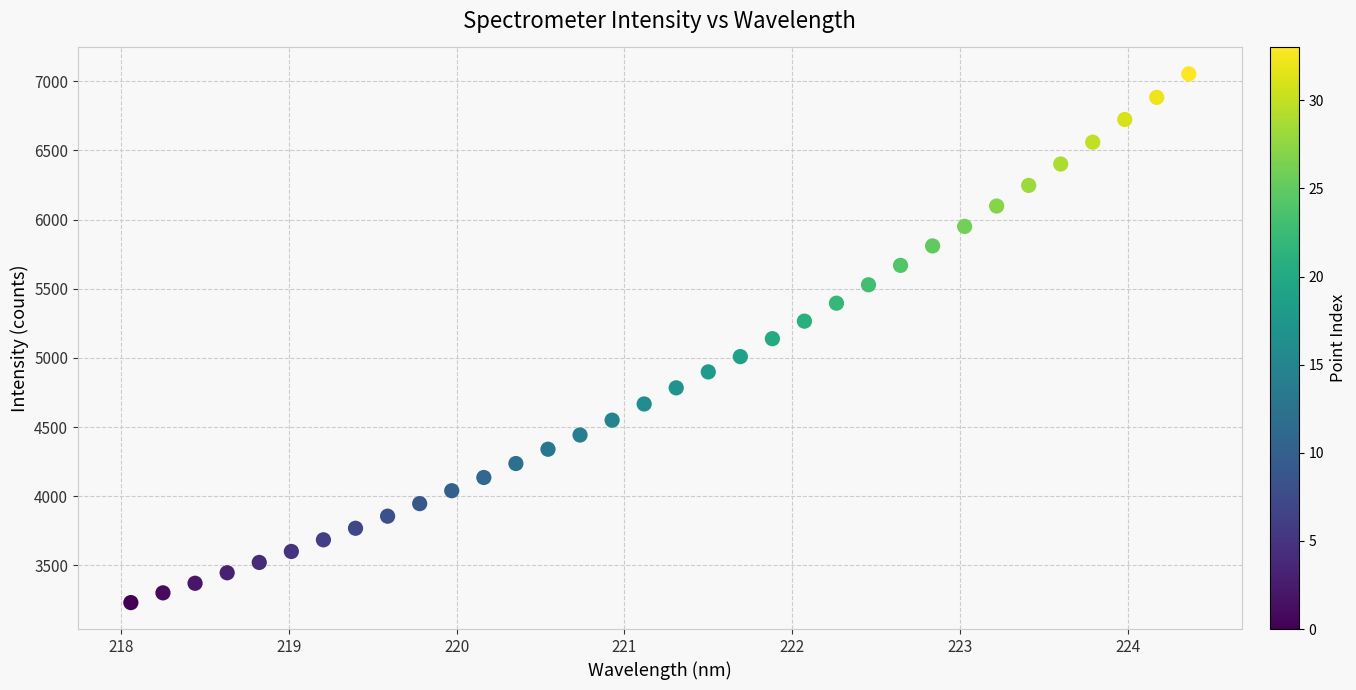

What is the range of Y values (max minus min)?

3823.7